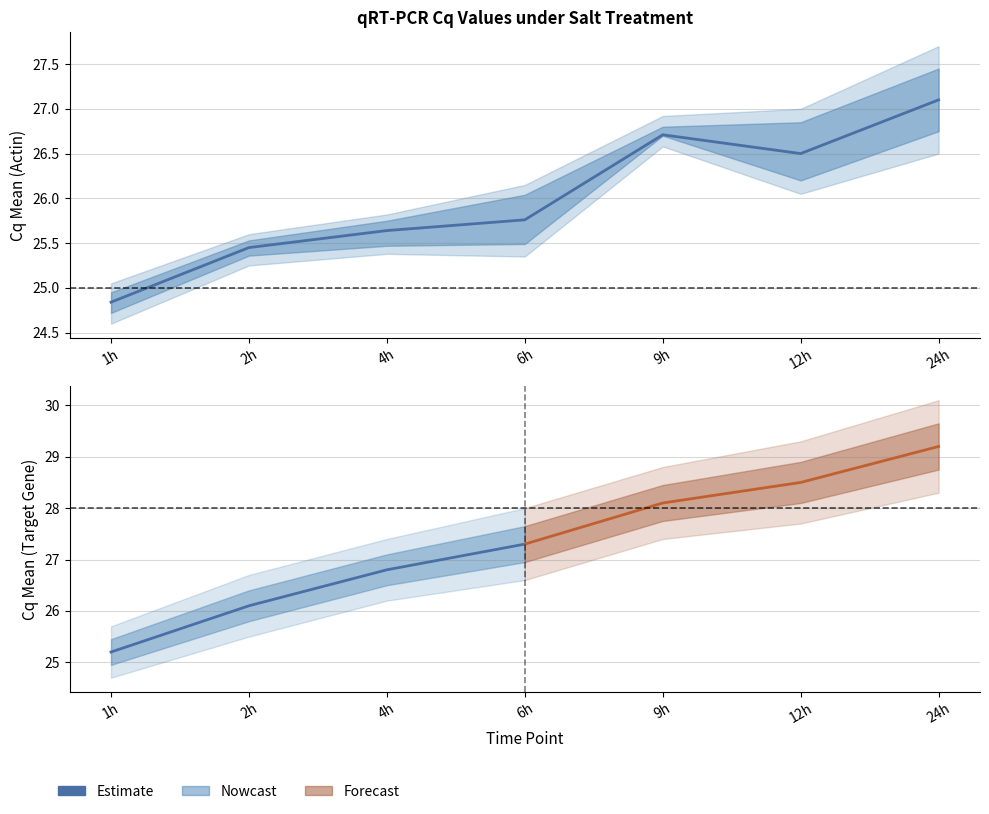

Which series has the widest spread of values?

Estimate